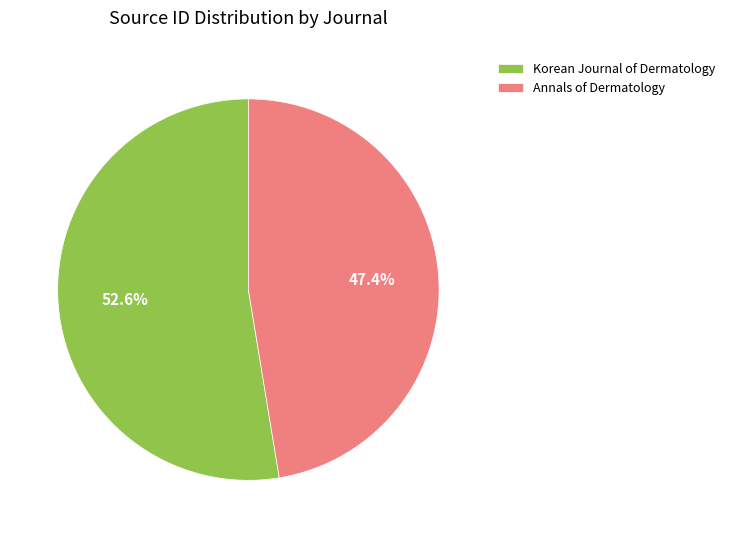

To the nearest percent, what is the difference between the largest and smallest slice percentages?

5%